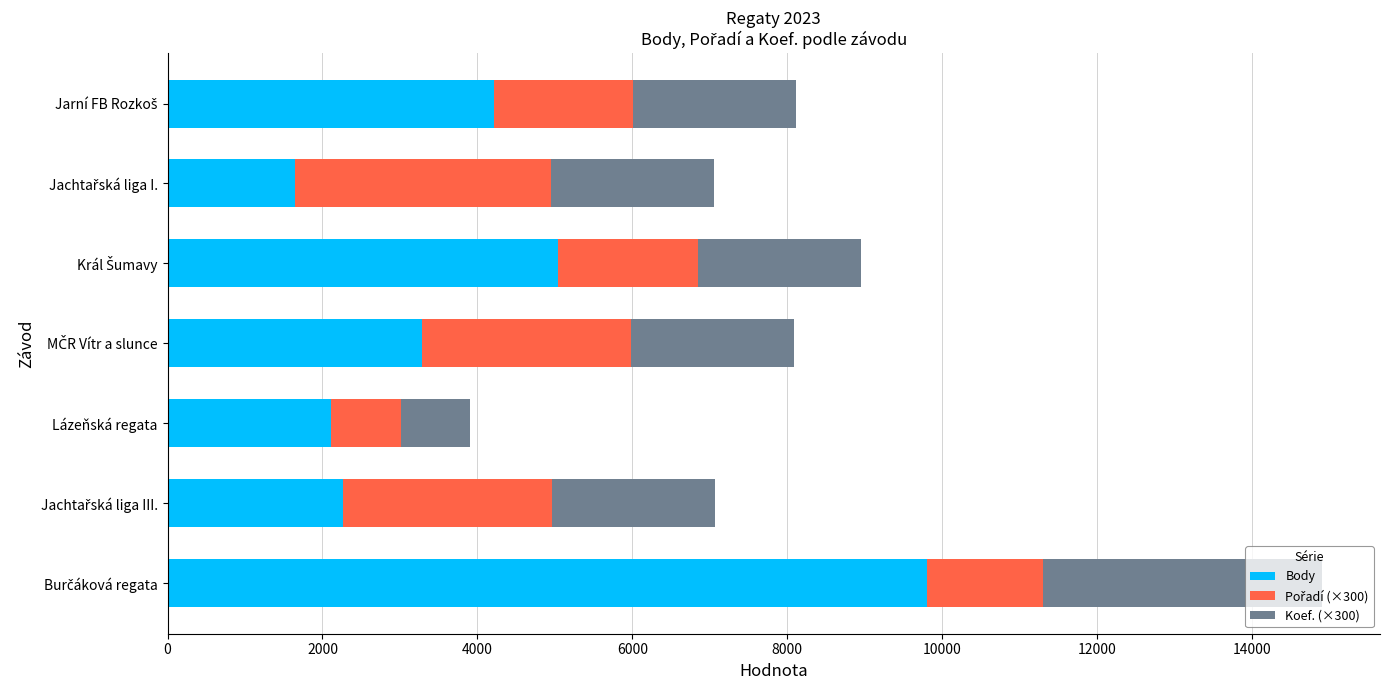

What is the highest value of the Body series?

9804